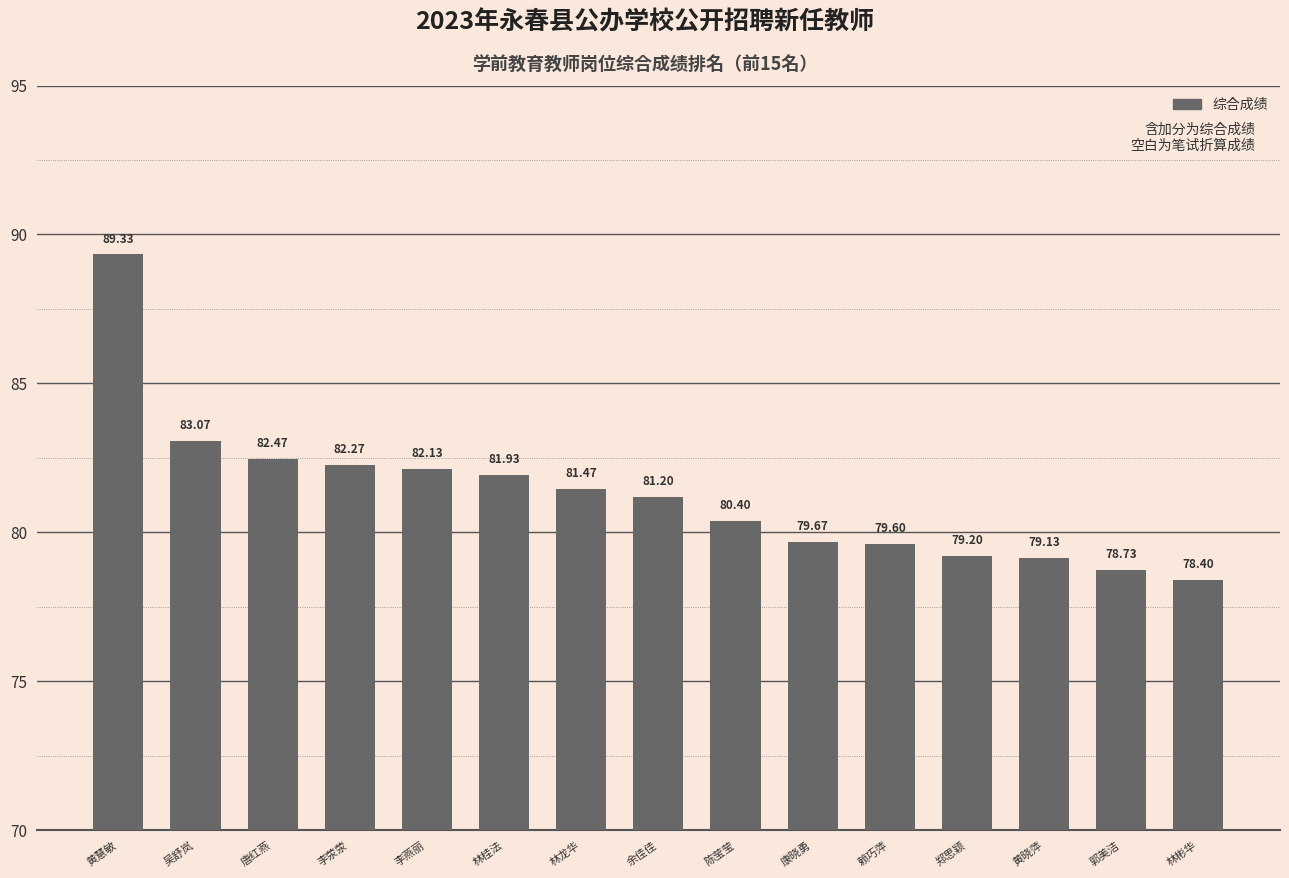

What is the label of the 1st bar from the left?

黄慧敏